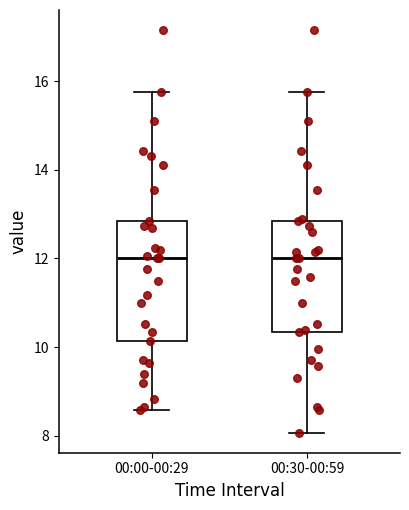

Where is the lower edge of the box for 00:00-00:29 on the y-axis? The values are not printed on the chart, so give them approximately, as read against the axis.

10.2